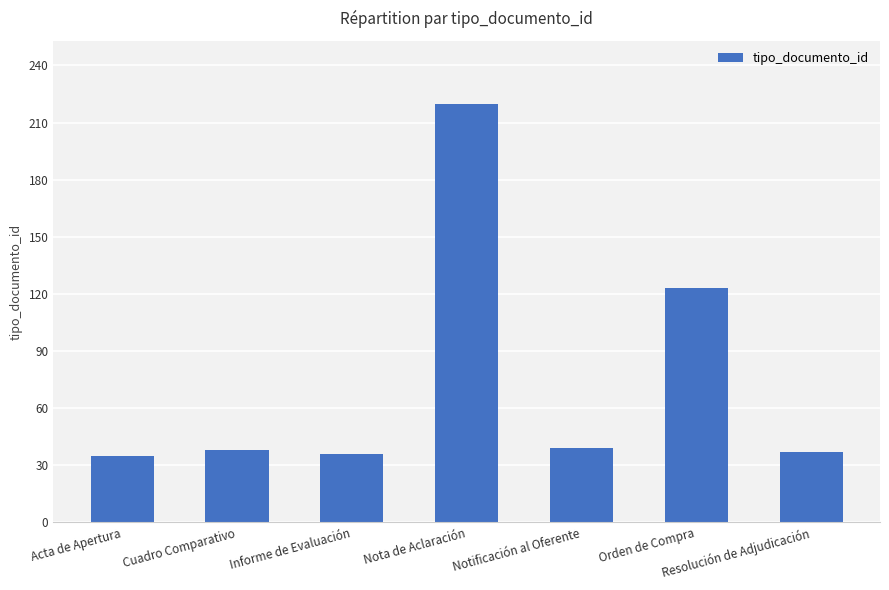

What is the approximate value at Orden de Compra, to the nearest 50?

100